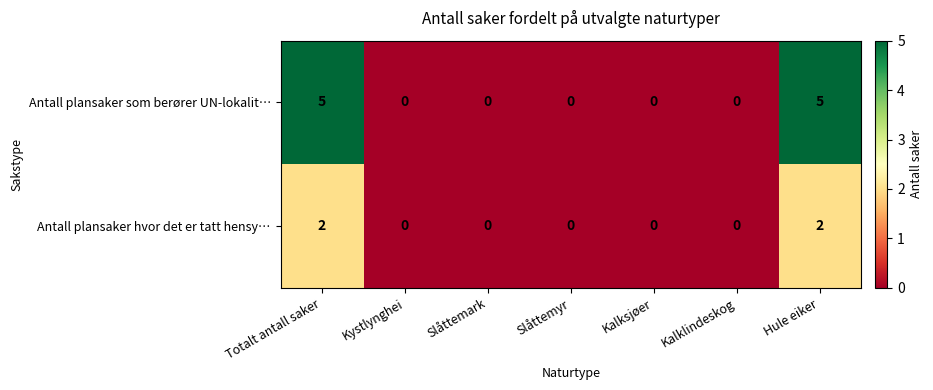

Count the number of categories in the chart.

7